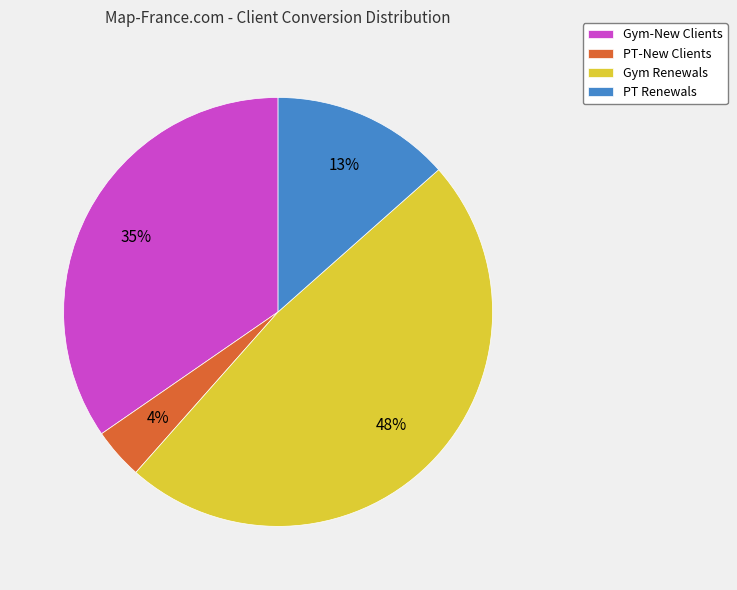

How many slices are in this pie chart?

4